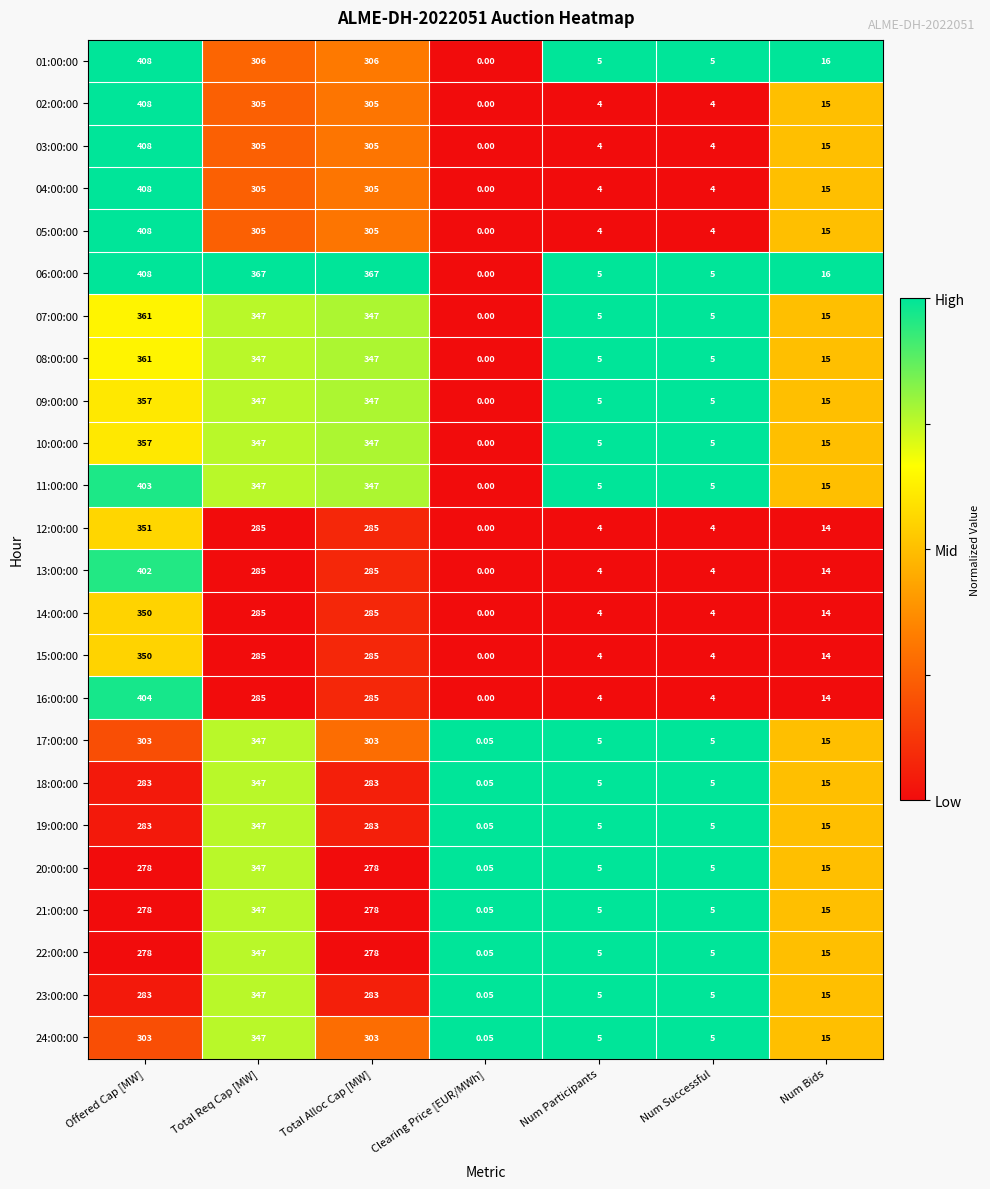

At which label does 05:00:00 reach its peak?

Offered Cap [MW]